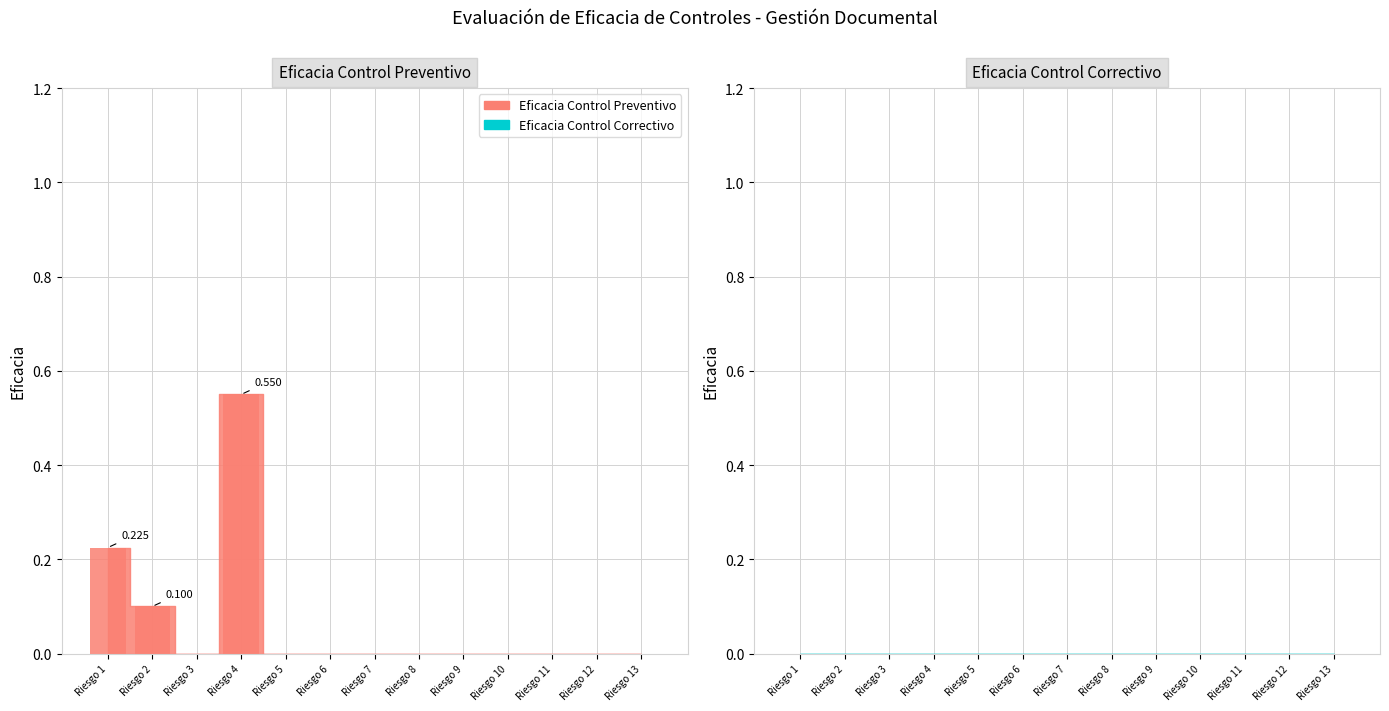

List the labels in order of value, smallest first.

Riesgo 3, Riesgo 5, Riesgo 6, Riesgo 7, Riesgo 8, Riesgo 9, Riesgo 10, Riesgo 11, Riesgo 12, Riesgo 13, Riesgo 2, Riesgo 1, Riesgo 4